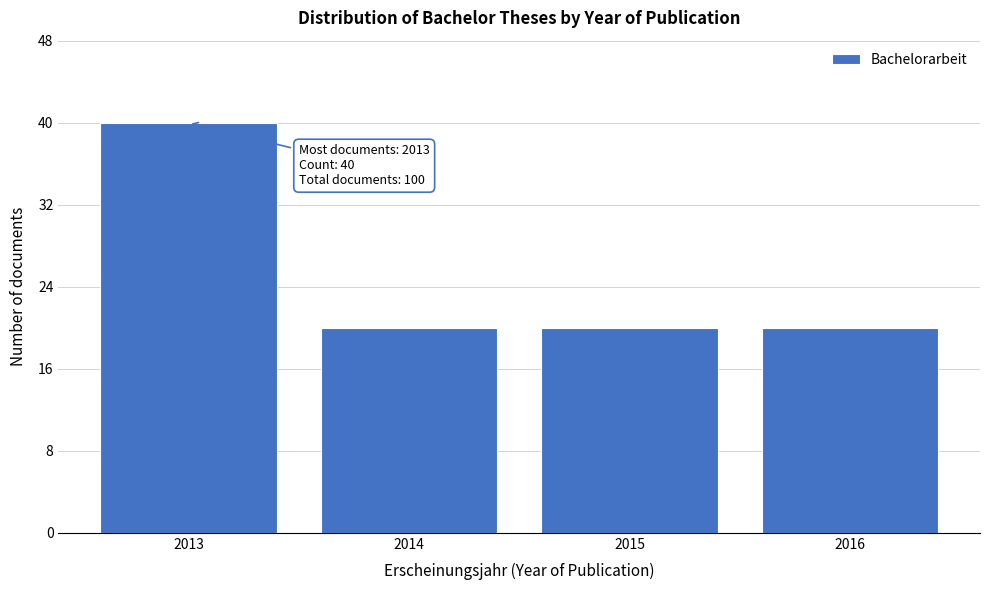

Reading right to left, transcribe all the data shown in this chart.

20	20	20	40